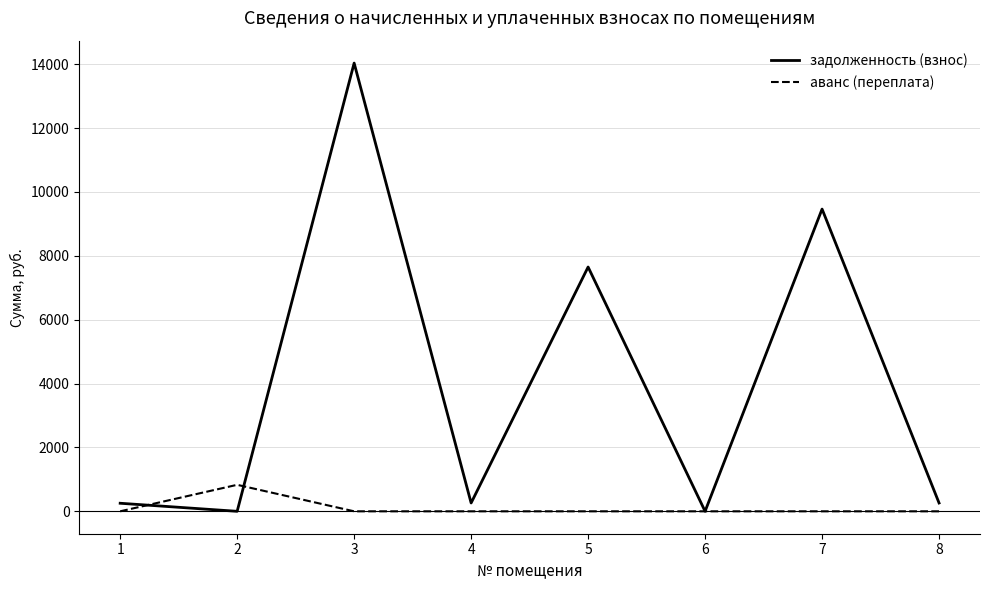

True or false: задолженность (взнос) has more than 2 points higher than both neighbors.

True